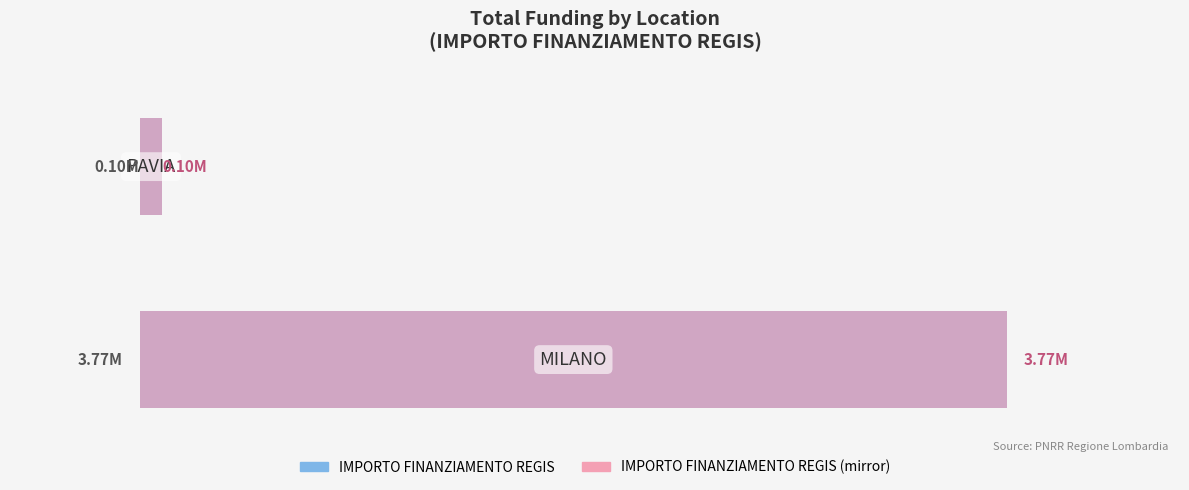

Reading left to right, transcribe all the data shown in this chart.

IMPORTO FINANZIAMENTO REGIS: −1=3769127	0=96064
IMPORTO FINANZIAMENTO REGIS (mirror): −1=3769127	0=96064